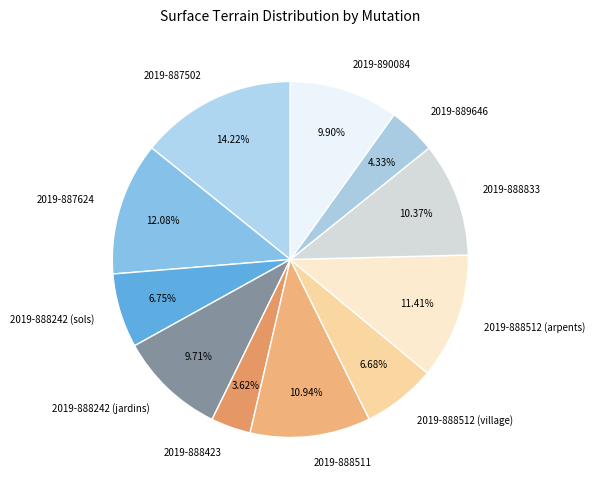

Is there any slice that represents more than half of the pie?

No